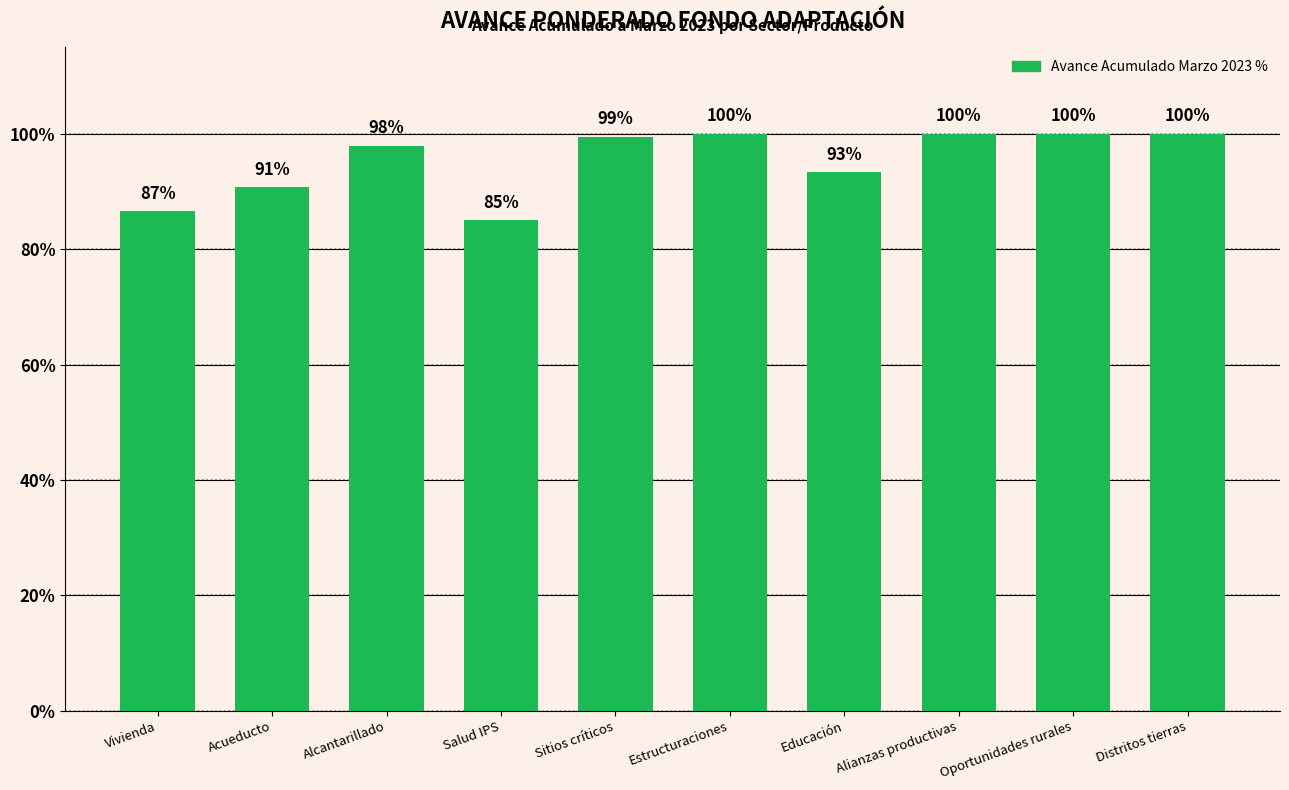

What position from the left is Salud IPS?

4